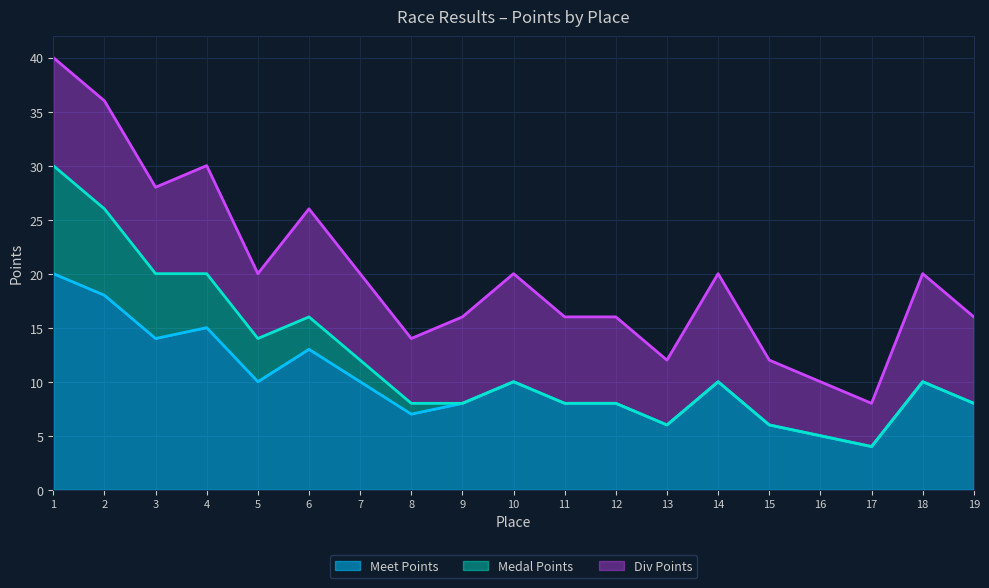

Reading left to right, what are all the values shown in this chart?

Meet Points: 1=20	2=18	3=14	4=15	5=10	6=13	7=10	8=7	9=8	10=10	11=8	12=8	13=6	14=10	15=6	16=5	17=4	18=10	19=8
Medal Points: 1=10	2=8	3=6	4=5	5=4	6=3	7=2	8=1	9=0	10=0	11=0	12=0	13=0	14=0	15=0	16=0	17=0	18=0	19=0
Div Points: 1=10	2=10	3=8	4=10	5=6	6=10	7=8	8=6	9=8	10=10	11=8	12=8	13=6	14=10	15=6	16=5	17=4	18=10	19=8